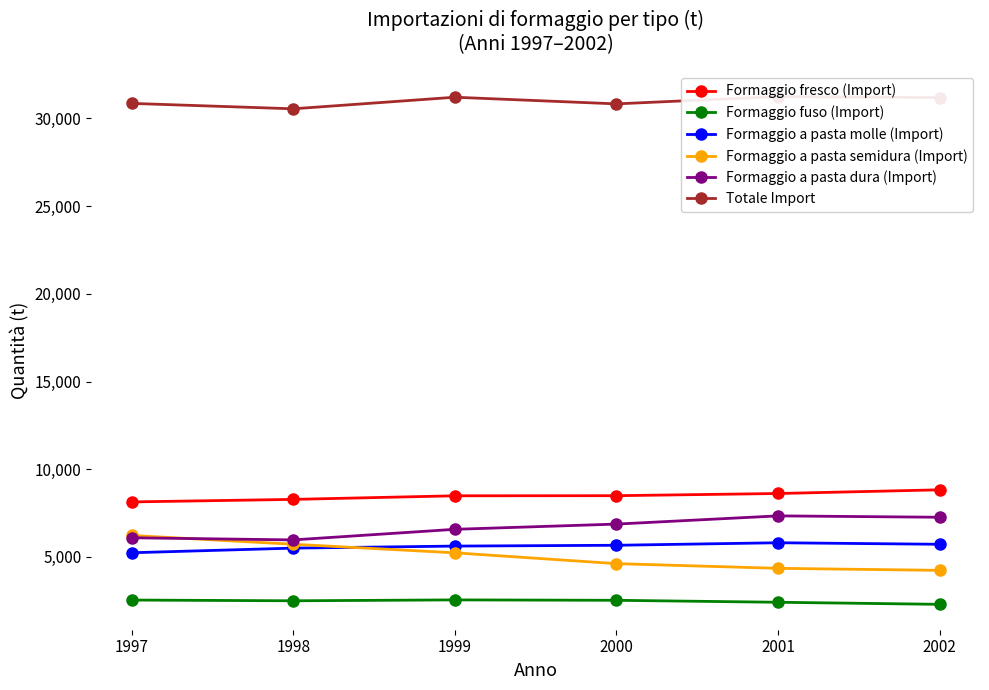

At which label does Formaggio a pasta semidura (Import) reach its peak?

1997